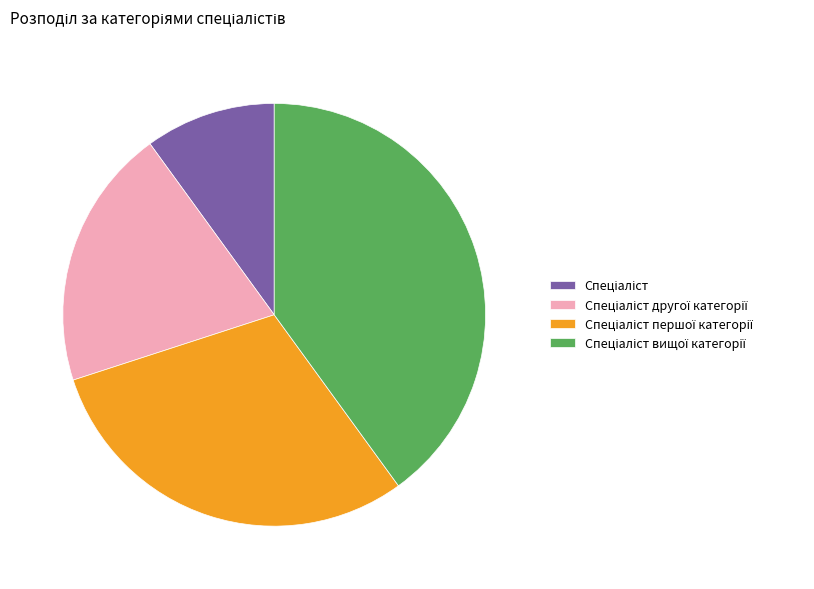

Count the number of slices in the pie.

4